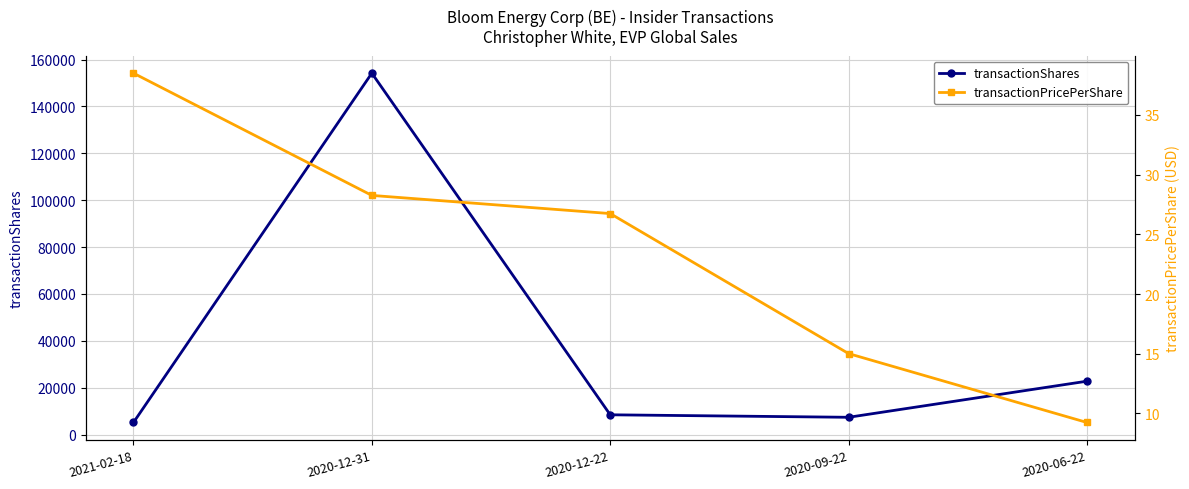

What are all the series names shown in the legend?

transactionShares, transactionPricePerShare